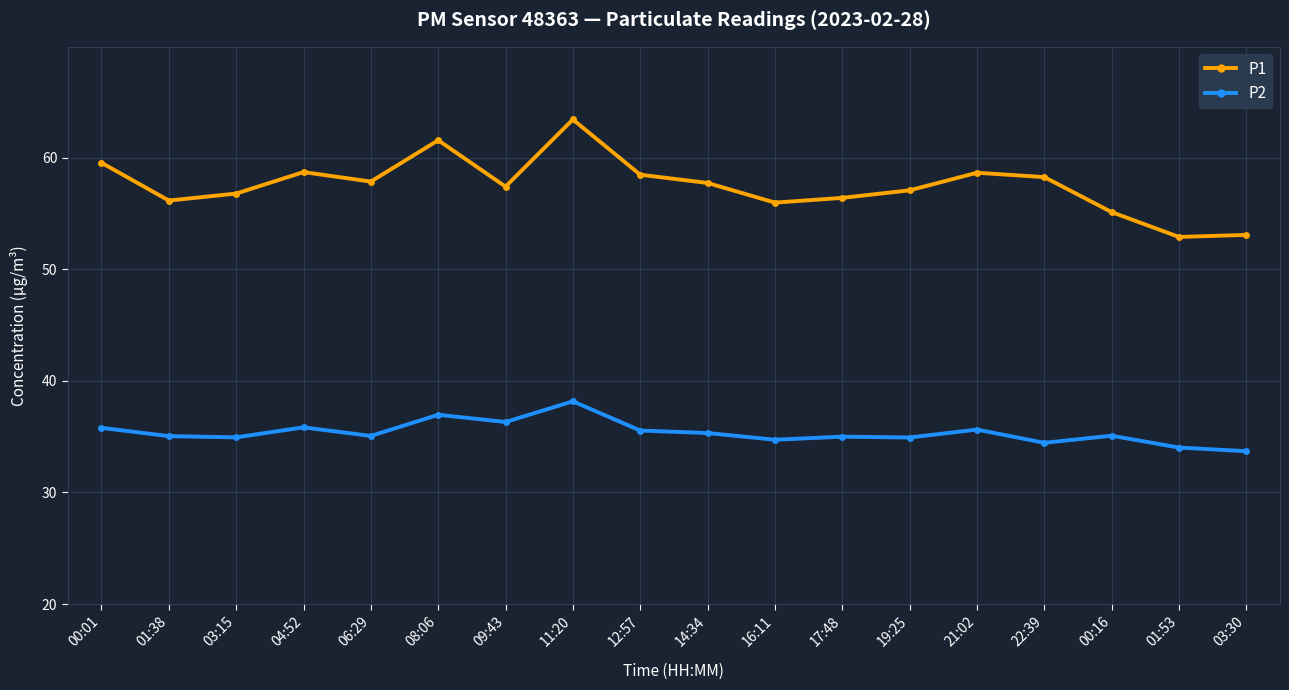

What are all the series names shown in the legend?

P1, P2